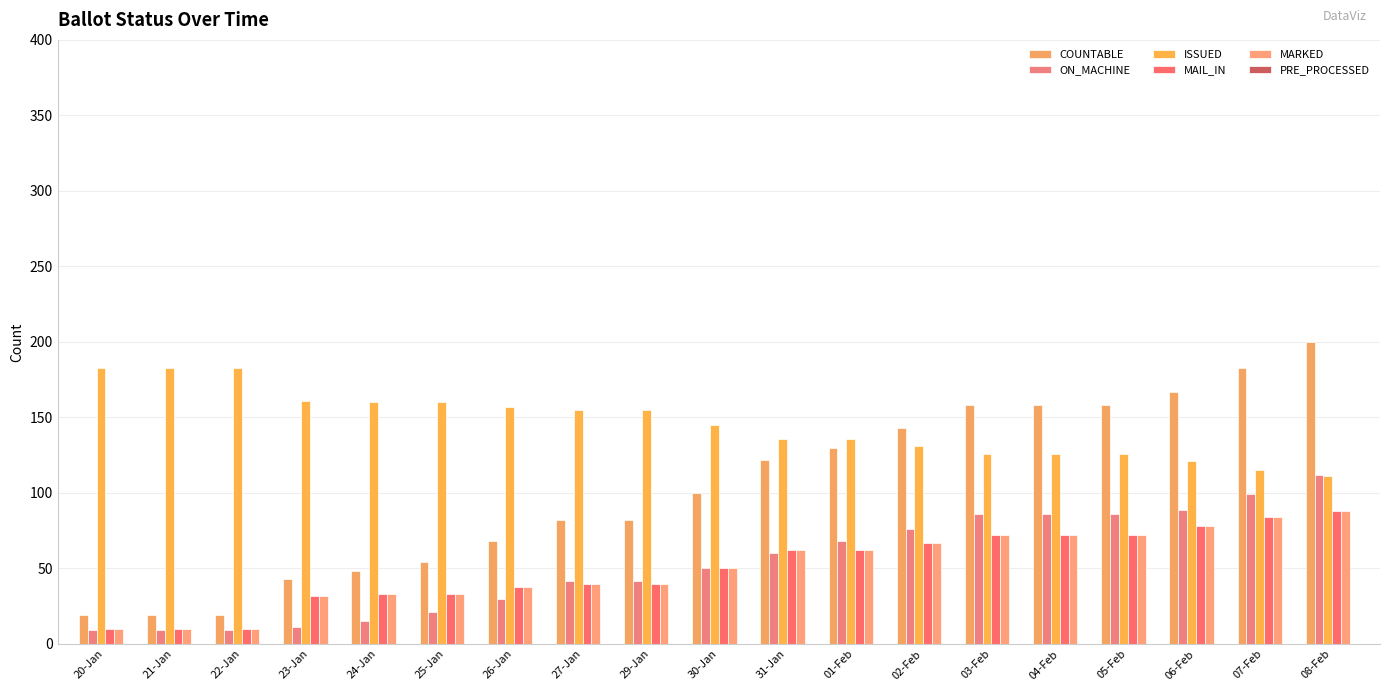

What is the difference between the highest and lowest values at 22-Jan?

174